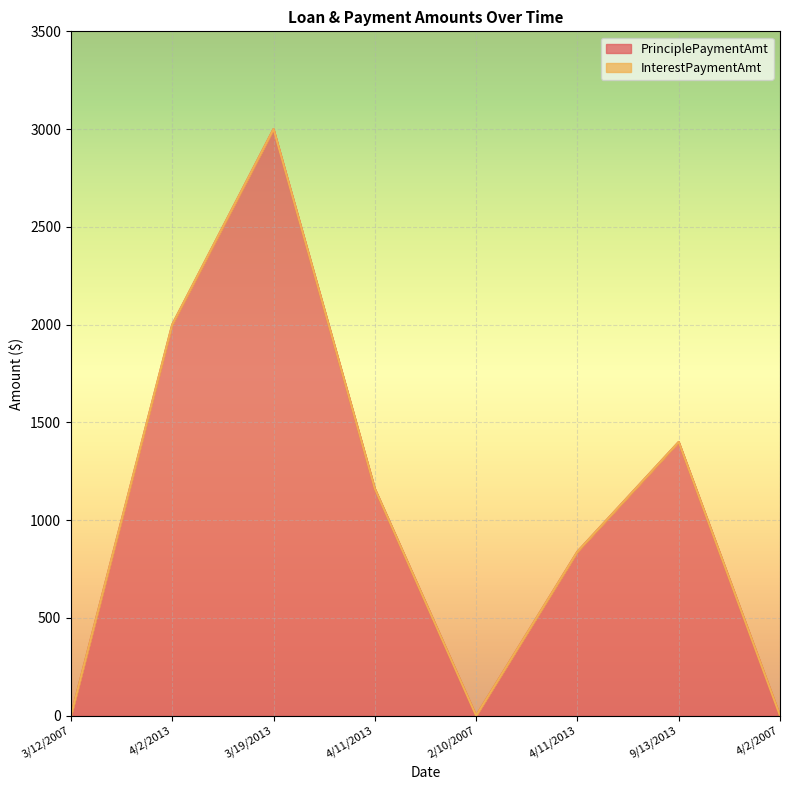

Rank the categories by value from highest to lowest.

3/19/2013, 4/2/2013, 9/13/2013, 4/11/2013, 4/11/2013, 3/12/2007, 2/10/2007, 4/2/2007